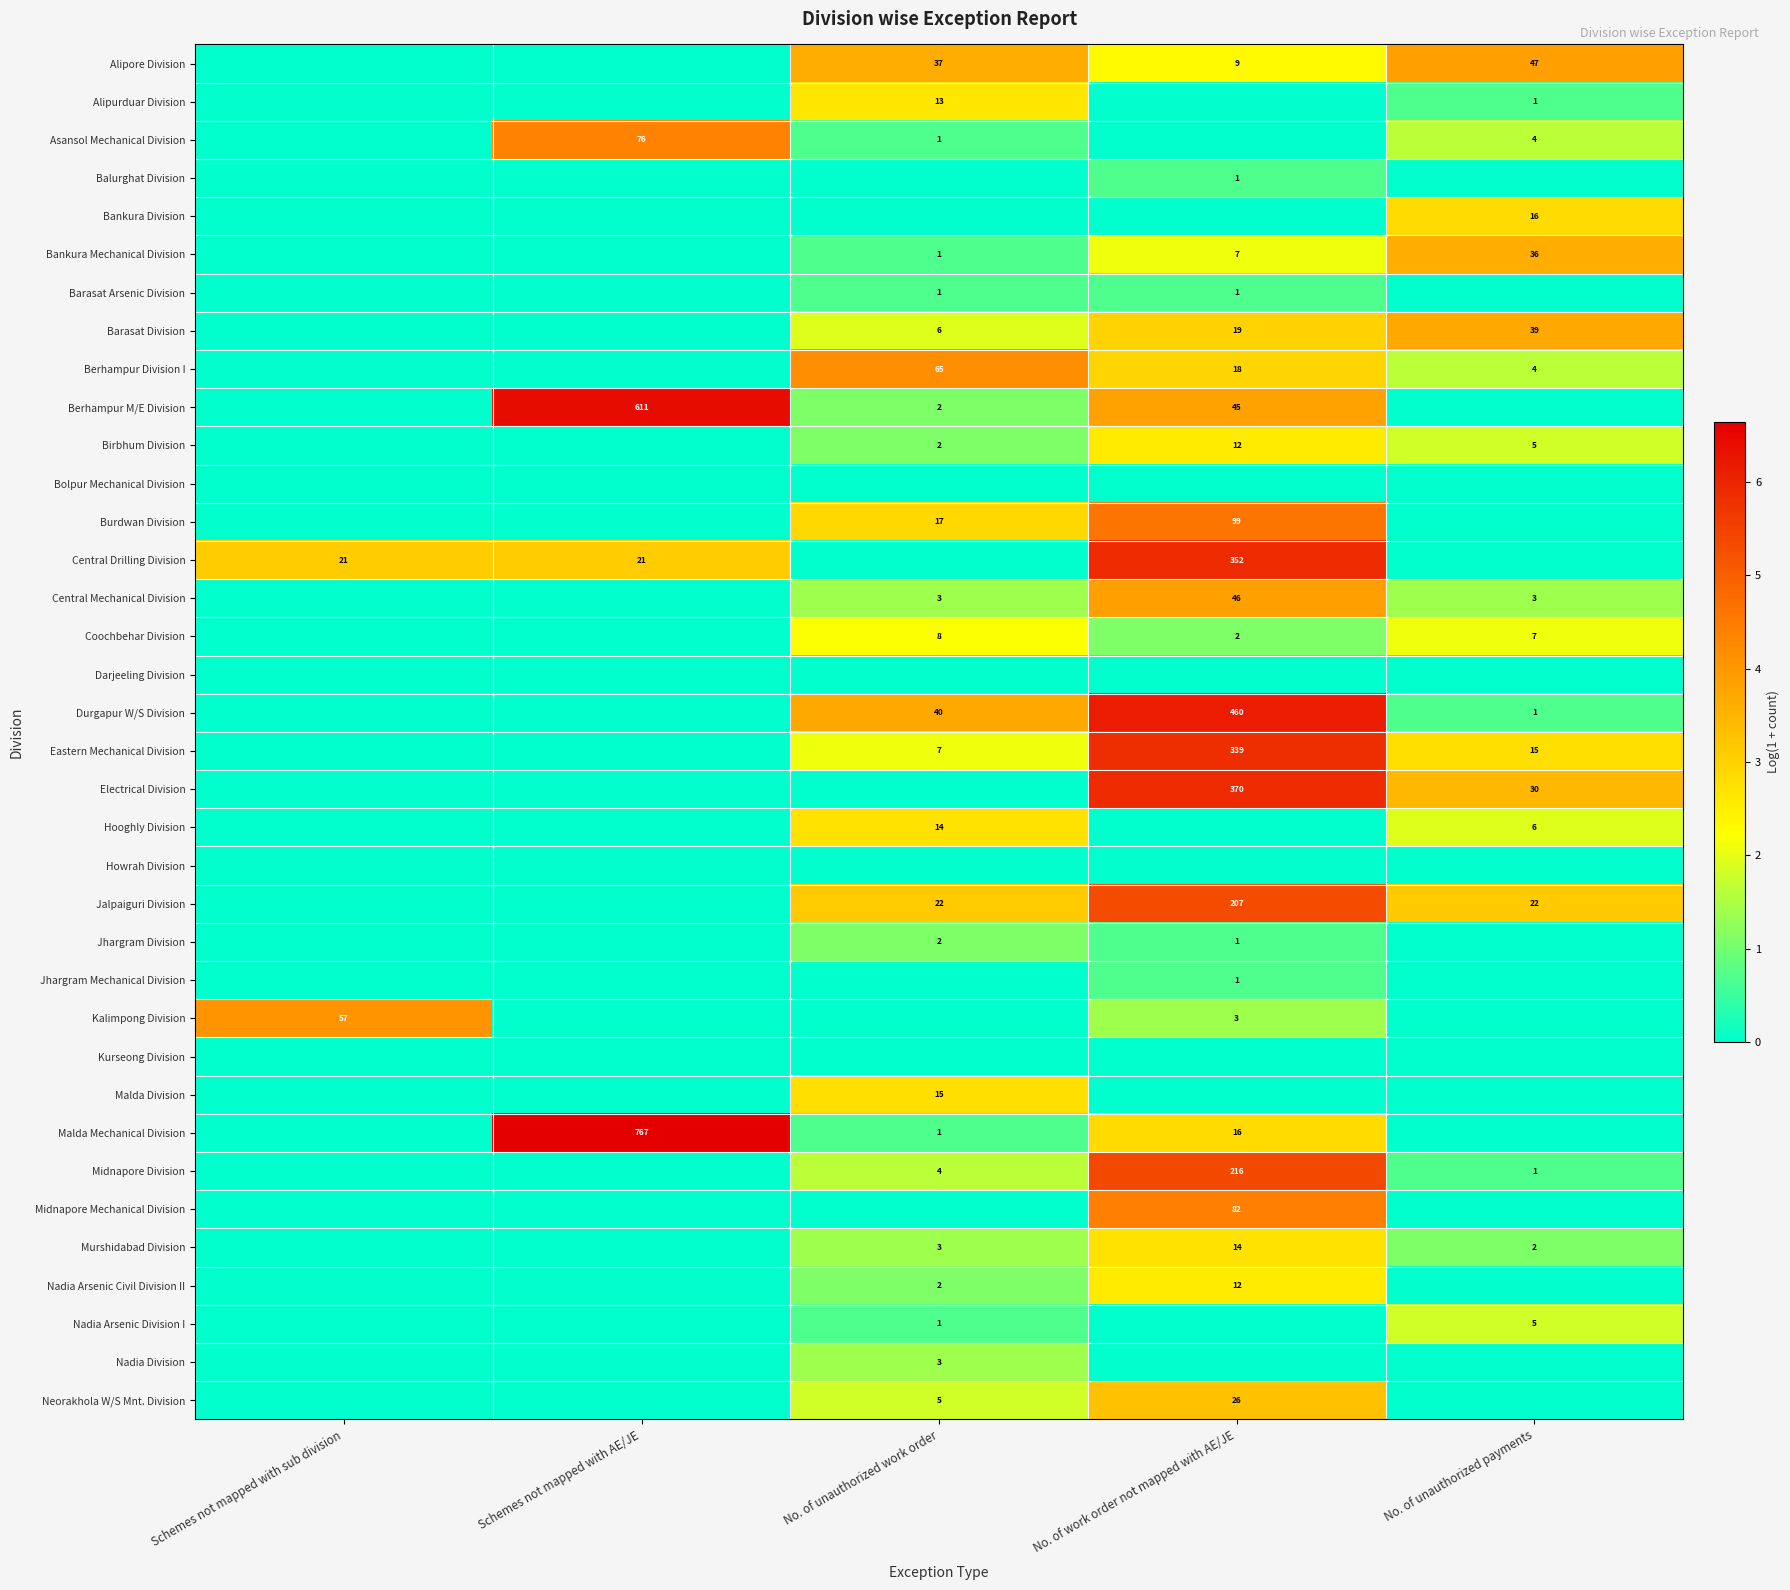

What is the sum of the Malda Mechanical Division values at No. of unauthorized work order and Schemes not mapped with AE/JE?

768